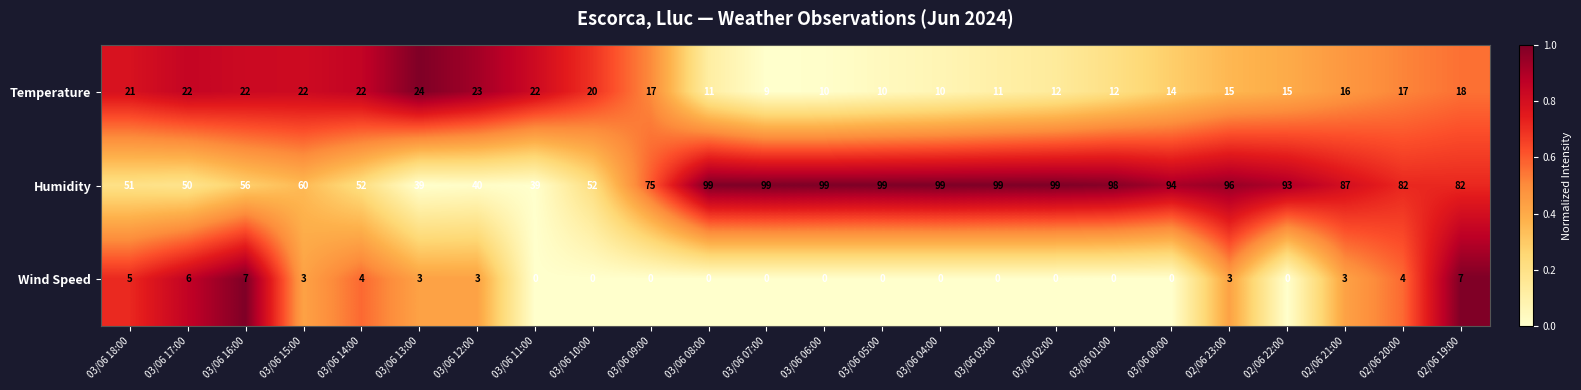

The value of Temperature at 03/06 05:00 is 10. True or false?

True